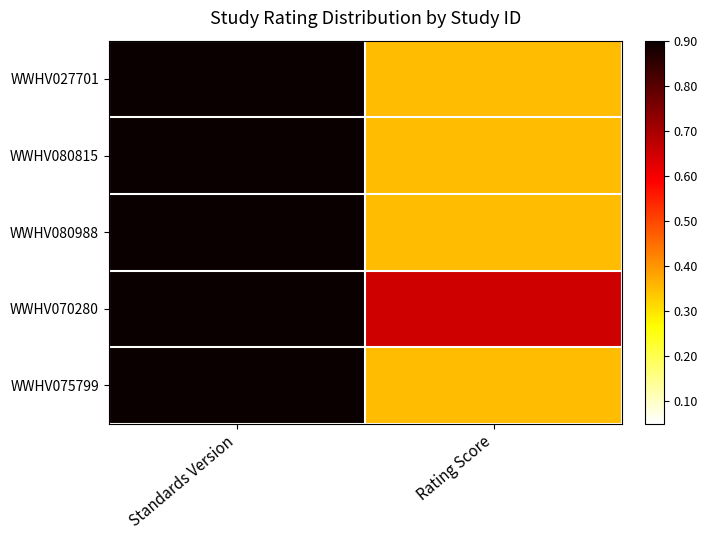

Reading left to right, transcribe all the data shown in this chart.

WWHV027701: Standards Version=1.0	Rating Score=0.3
WWHV080815: Standards Version=1.0	Rating Score=0.3
WWHV080988: Standards Version=1.0	Rating Score=0.3
WWHV070280: Standards Version=1.0	Rating Score=0.7
WWHV075799: Standards Version=1.0	Rating Score=0.3